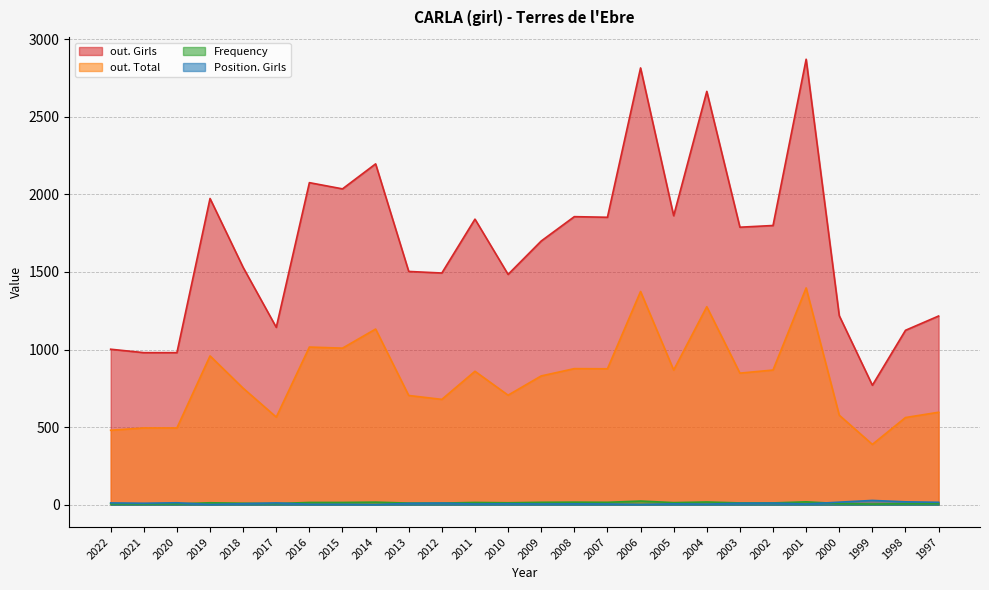

In Frequency, how many points are higher than both neighbors (excluding endpoints)?

7